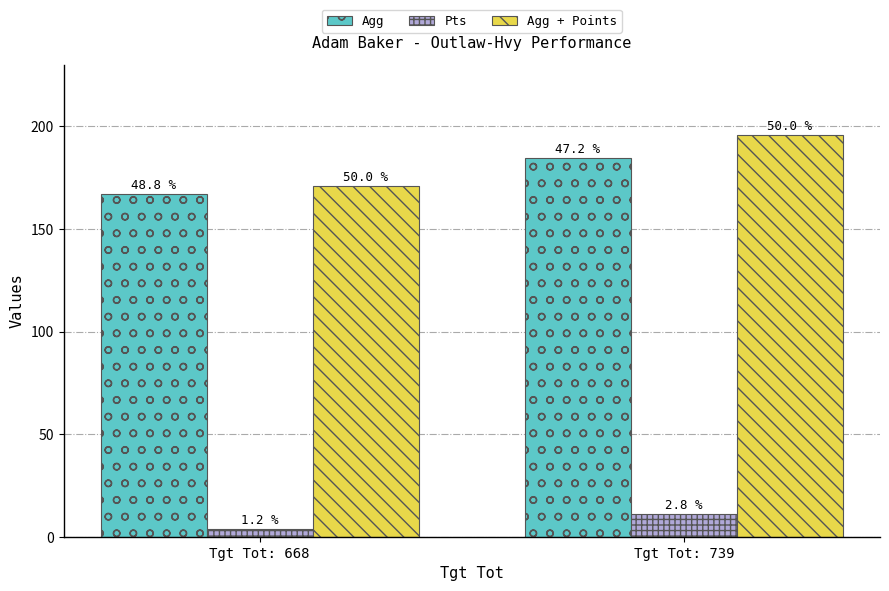

How many bars are there in total?

6